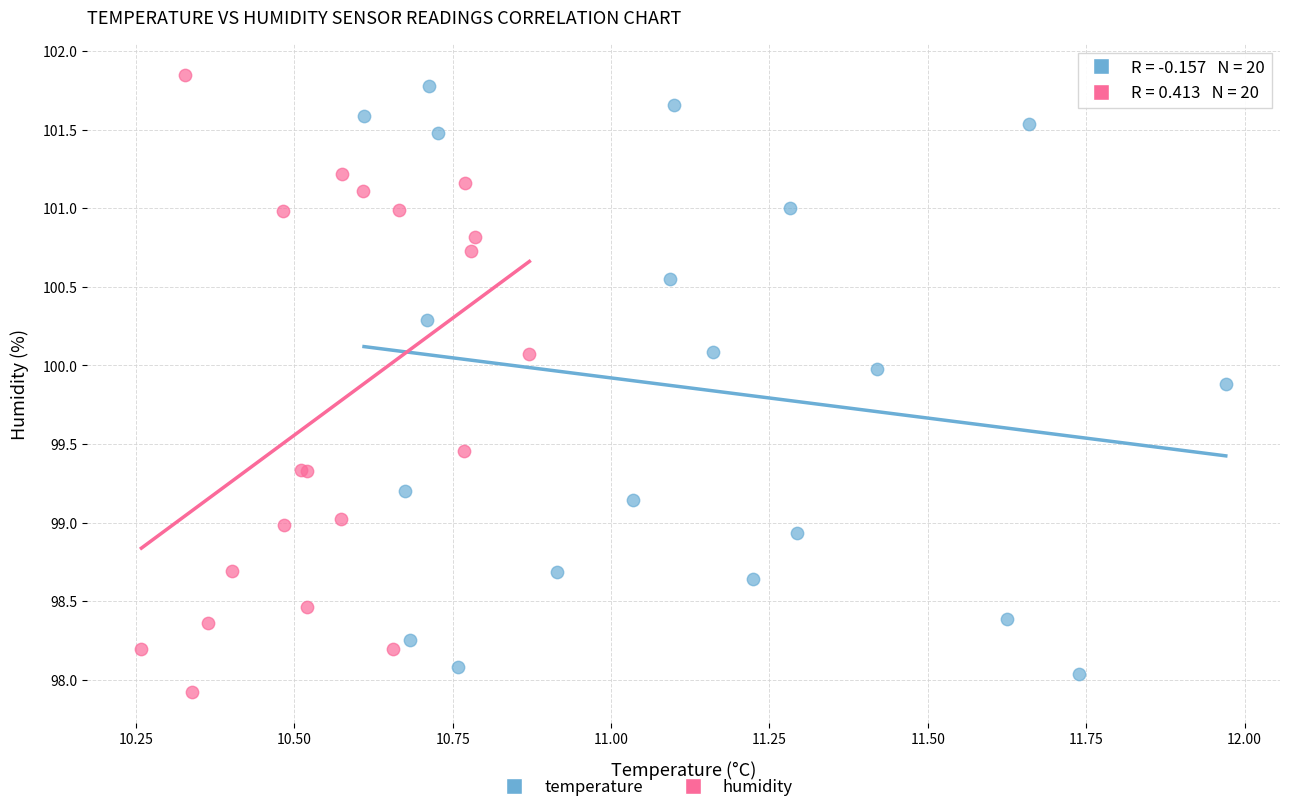

Which series reaches the maximum Y coordinate?

humidity